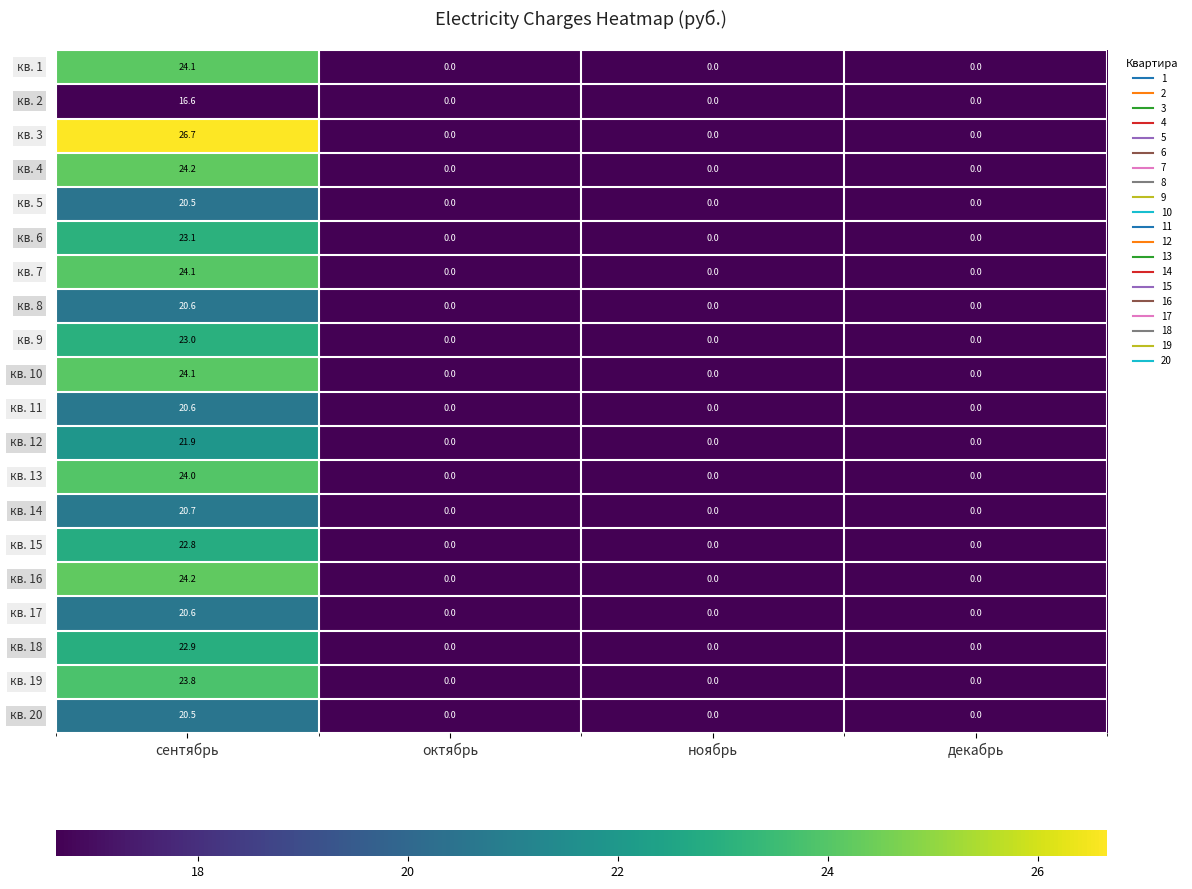

Count the number of data series in this chart.

20